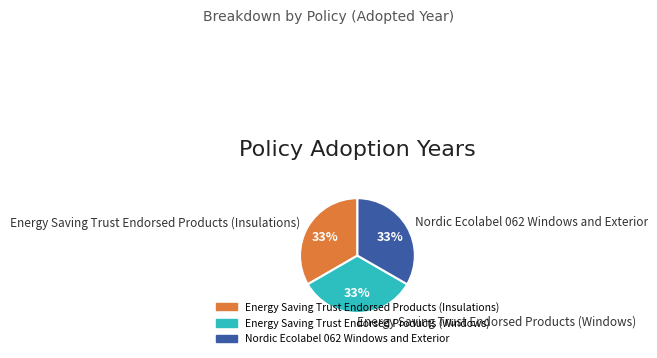

What is the ratio of the value at Nordic Ecolabel 062 Windows and Exterior to the value at Energy Saving Trust Endorsed Products (Windows)?

1.0